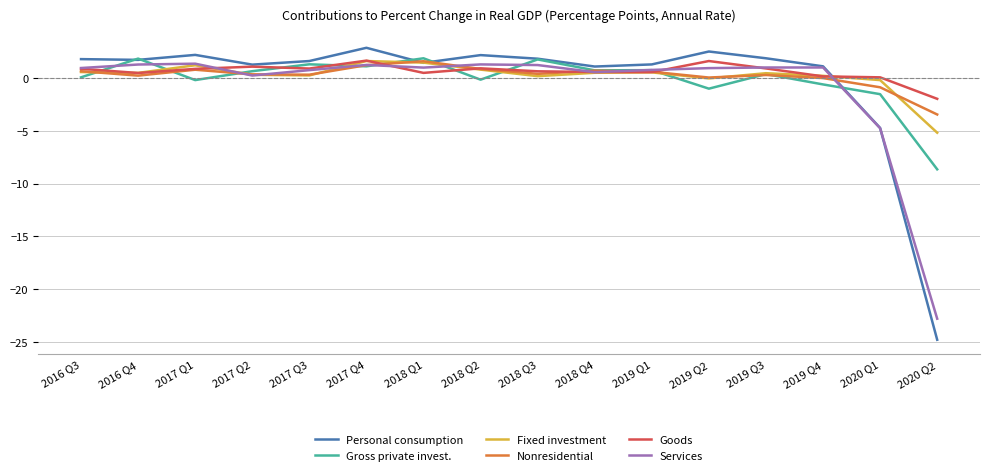

At which category is the sum across all series the highest?

2017 Q4